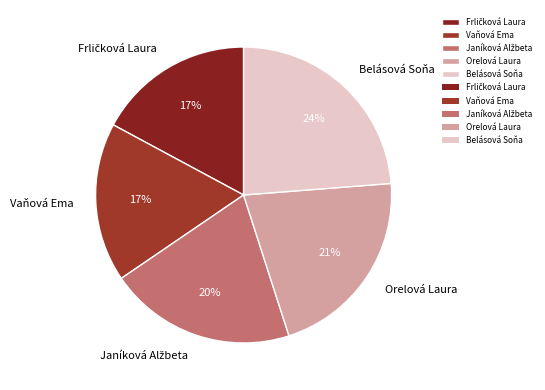

Approximately how many times larger is the value at Vaňová Ema compared to Belásová Soňa?

0.7